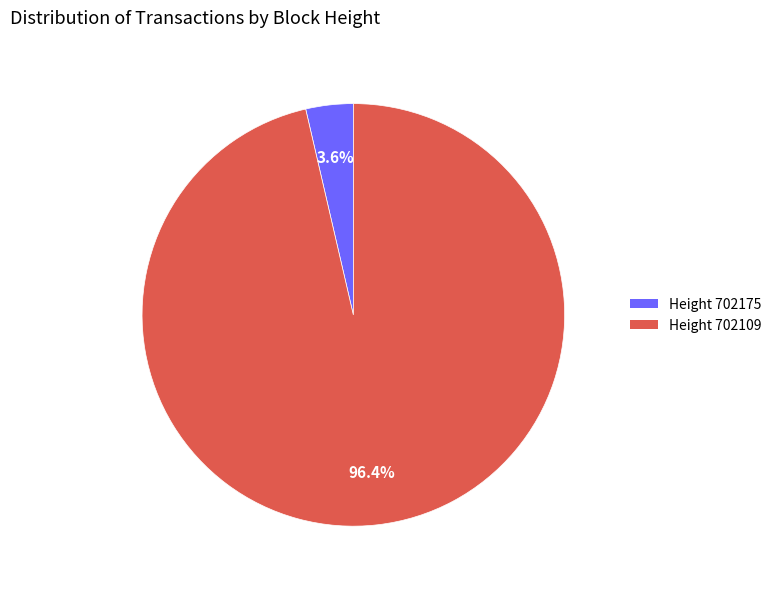

Is there a majority slice in this chart?

Yes